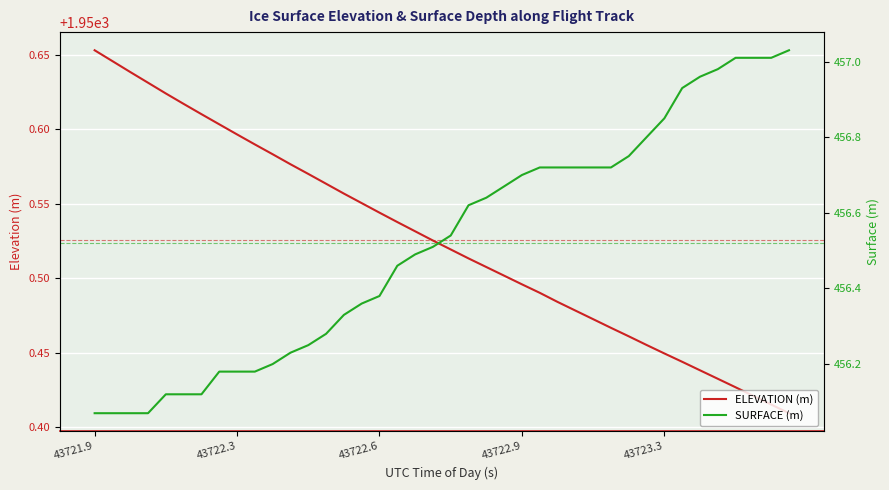

True or false: ELEVATION (m) has more than 0 points higher than both neighbors.

False